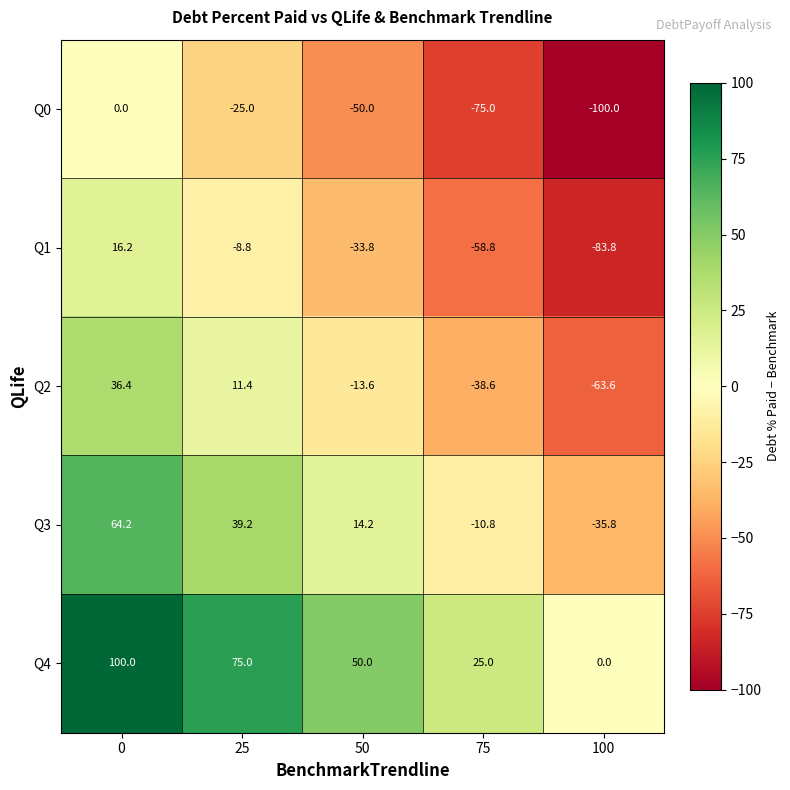

Reading right to left, transcribe all the data shown in this chart.

Q0: -100.0	-75.0	-50.0	-25.0	0.0
Q1: -83.8	-58.8	-33.8	-8.8	16.2
Q2: -63.6	-38.6	-13.6	11.4	36.4
Q3: -35.8	-10.8	14.2	39.2	64.2
Q4: 0.0	25.0	50.0	75.0	100.0